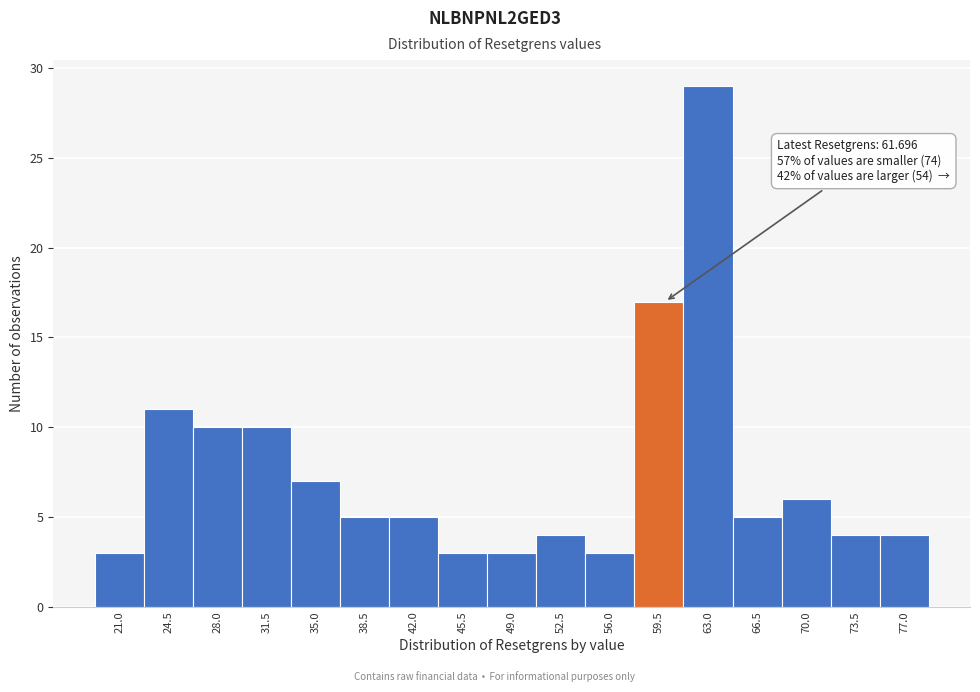

Reading right to left, list all the values displayed in this chart.

77.0=4	73.5=4	70.0=6	66.5=5	63.0=29	59.5=17	56.0=3	52.5=4	49.0=3	45.5=3	42.0=5	38.5=5	35.0=7	31.5=10	28.0=10	24.5=11	21.0=3